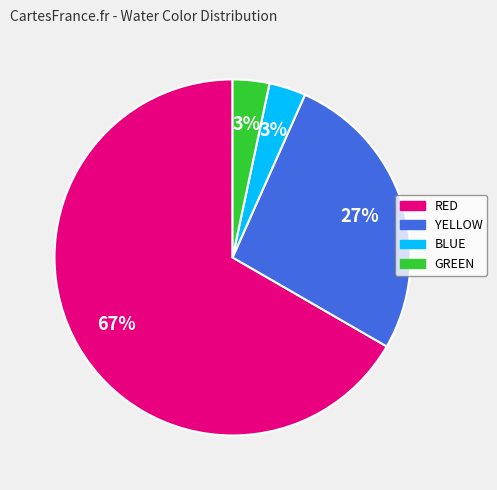

Is there any slice that represents more than half of the pie?

Yes